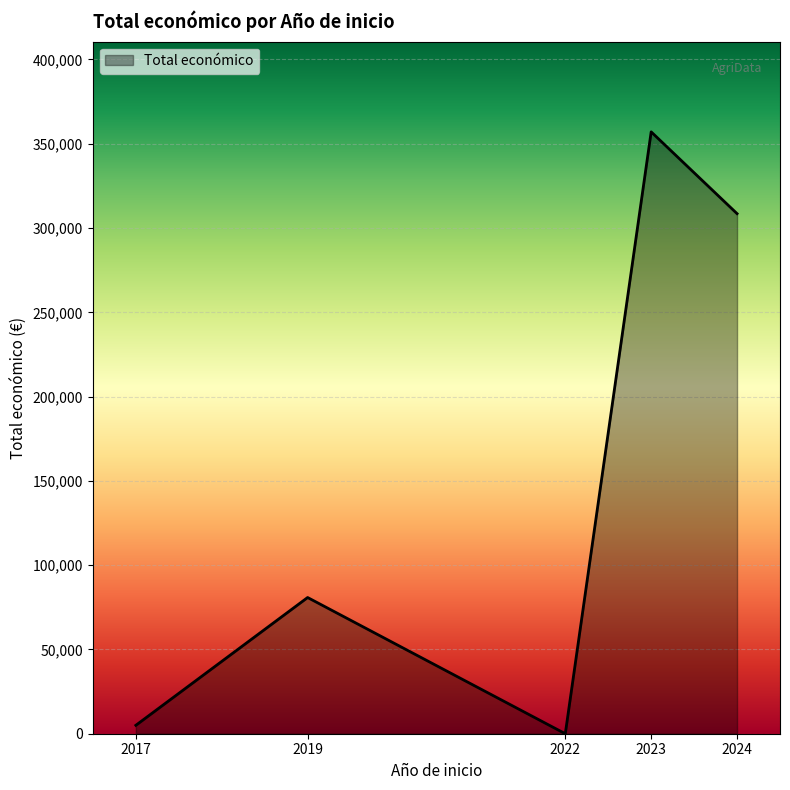

Reading left to right, extract all data points from this chart.

5000	80800	0	357042	308524